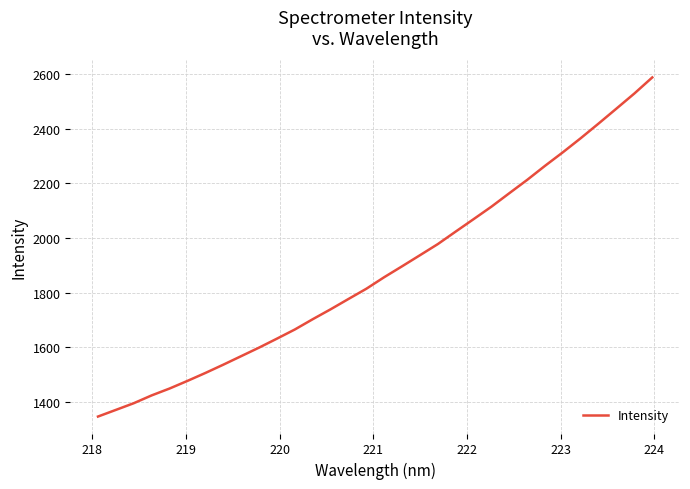

What is the maximum value shown in the chart?

2587.7